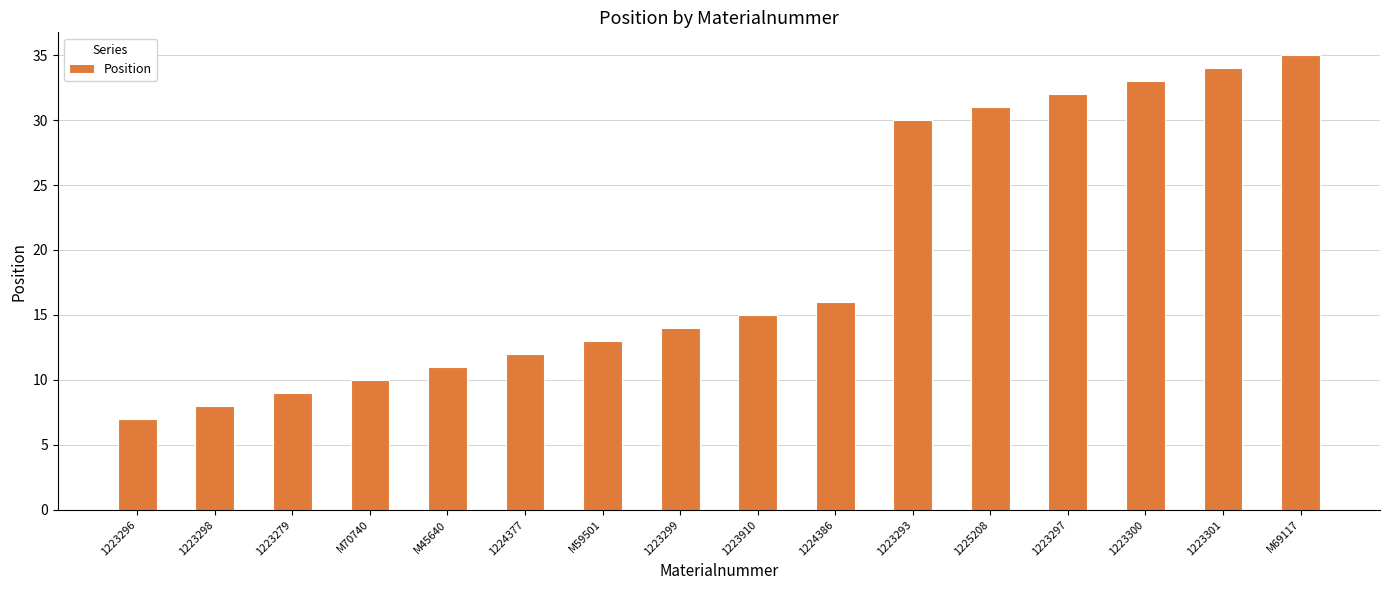

What is the sum of all values?

310